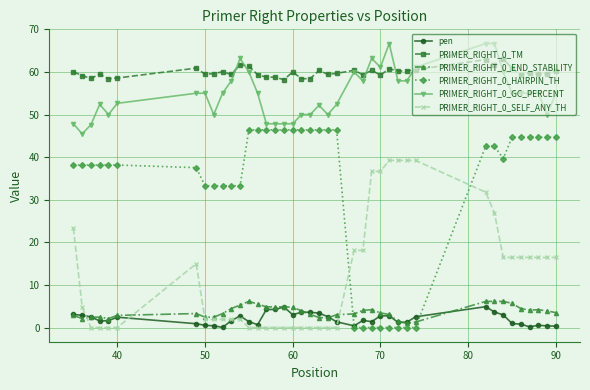

What is the highest value of the pen series?

4.9